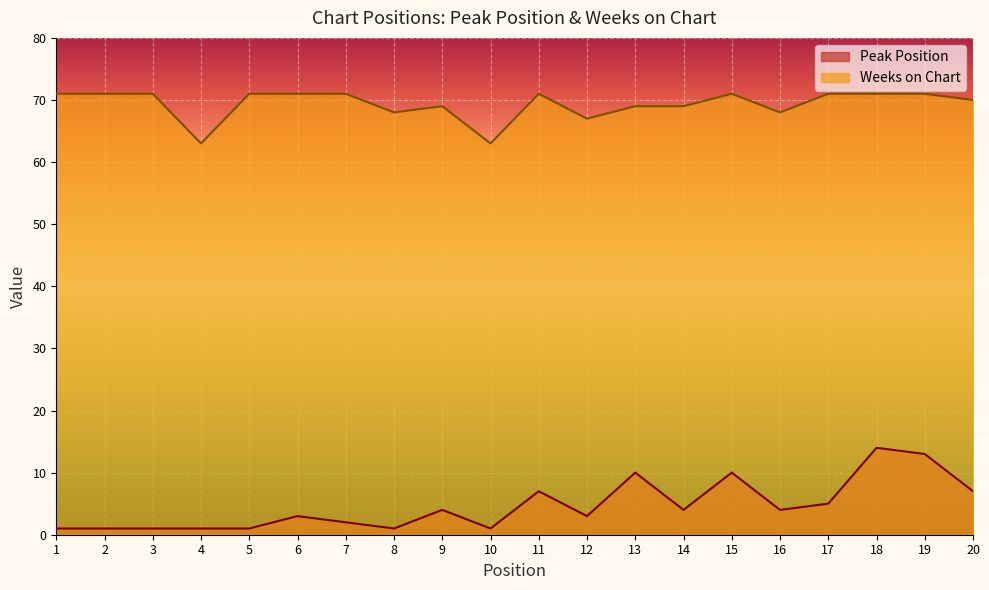

Which has a higher value, 10 or 12?

12